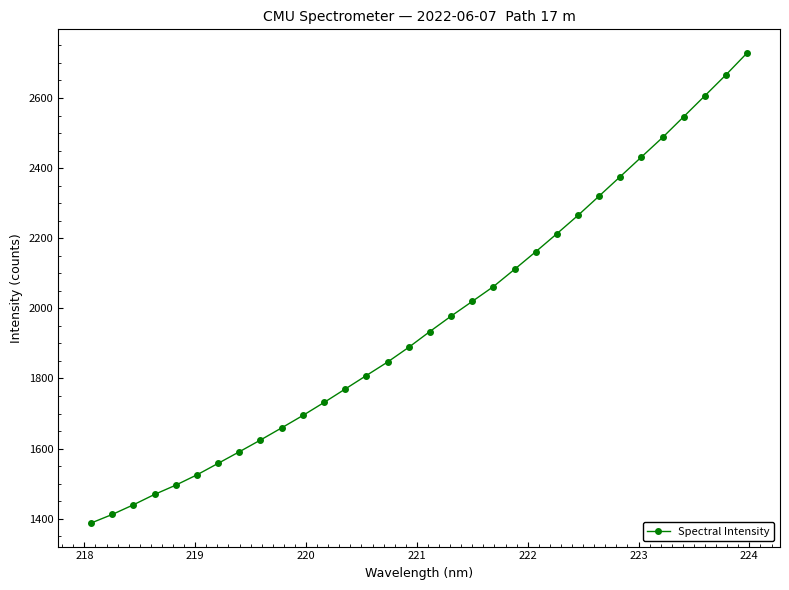

What is the value of the 18th point from the left?

1977.8